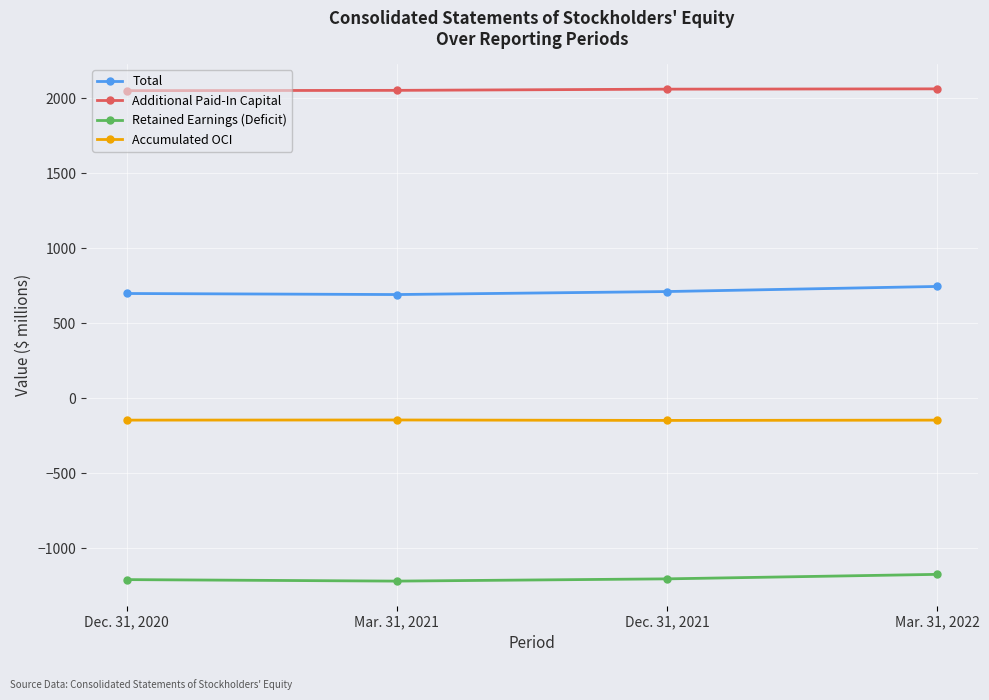

True or false: Additional Paid-In Capital has more than 1 points higher than both neighbors.

False